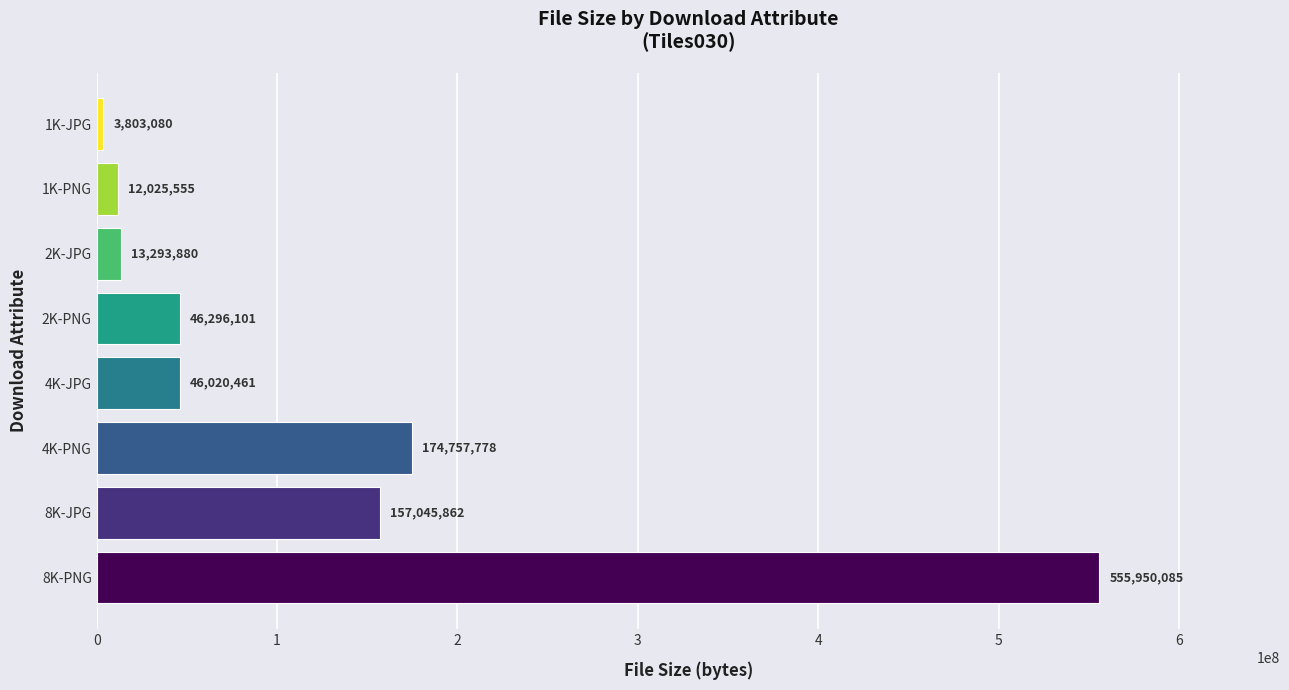

Rank the categories by value from lowest to highest.

1K-JPG, 1K-PNG, 2K-JPG, 4K-JPG, 2K-PNG, 8K-JPG, 4K-PNG, 8K-PNG